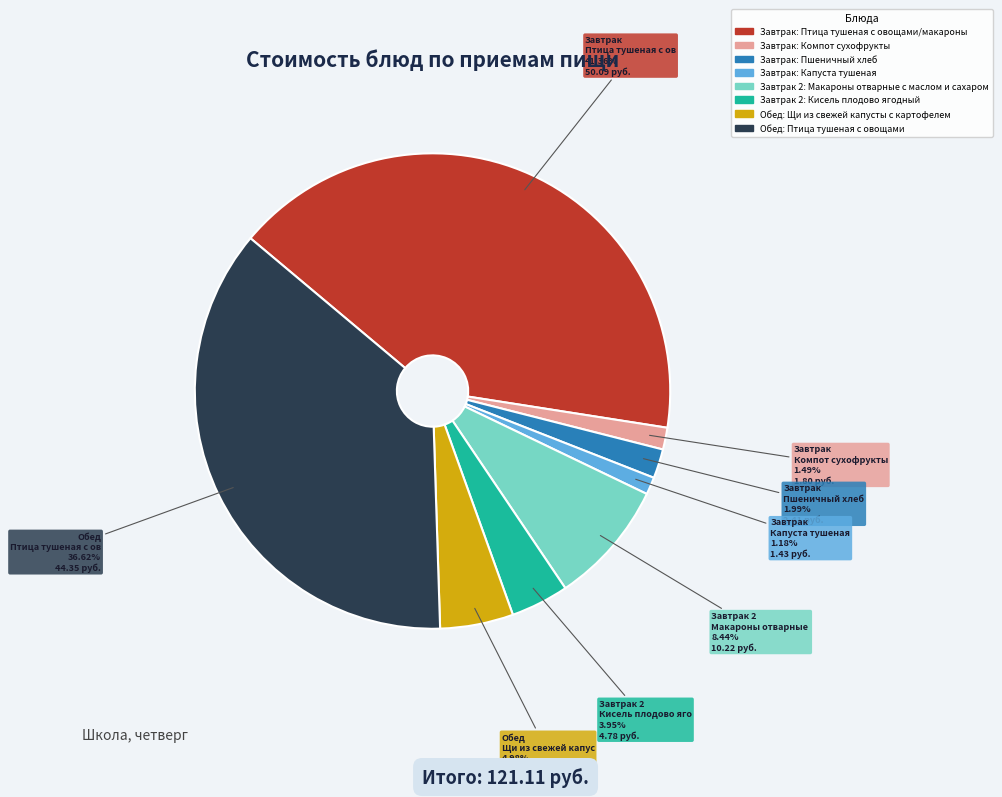

Combined, what portion of the pie is Завтрак: Капуста тушеная and Обед: Щи из свежей капусты с картофелем?

6.2%